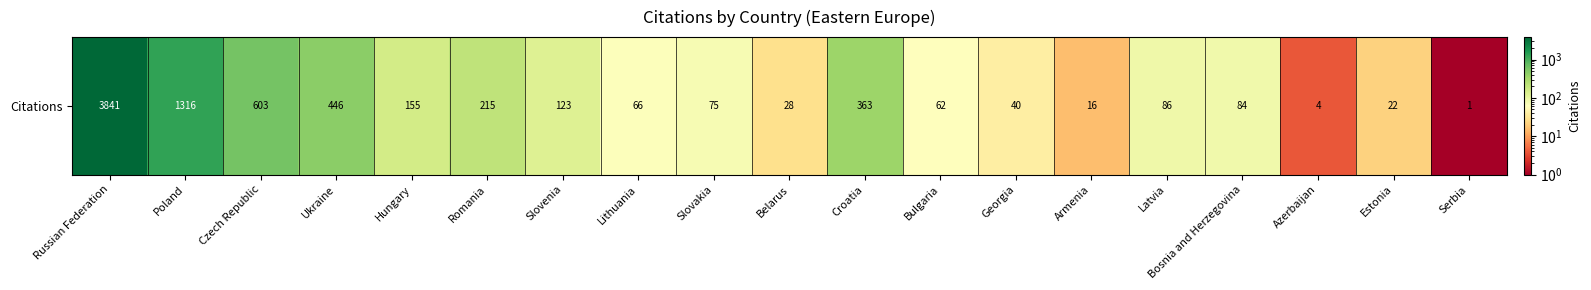

The value at Czech Republic is 204. True or false?

False